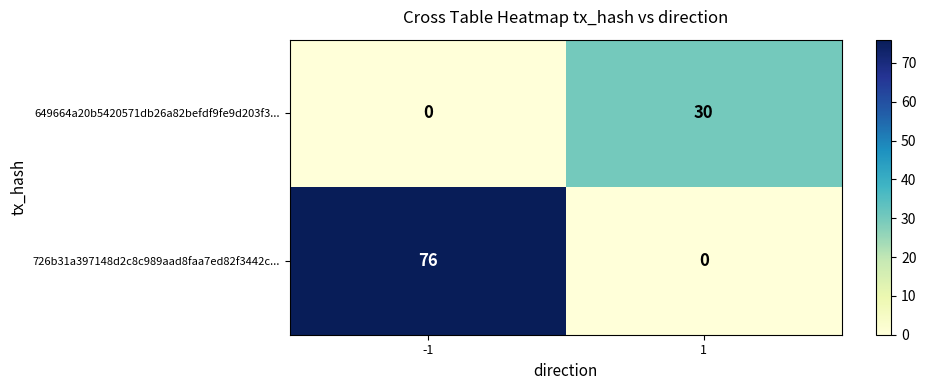

What is the average value of the 649664a20b5420571db26a82befdf9fe9d203f3... series?

15